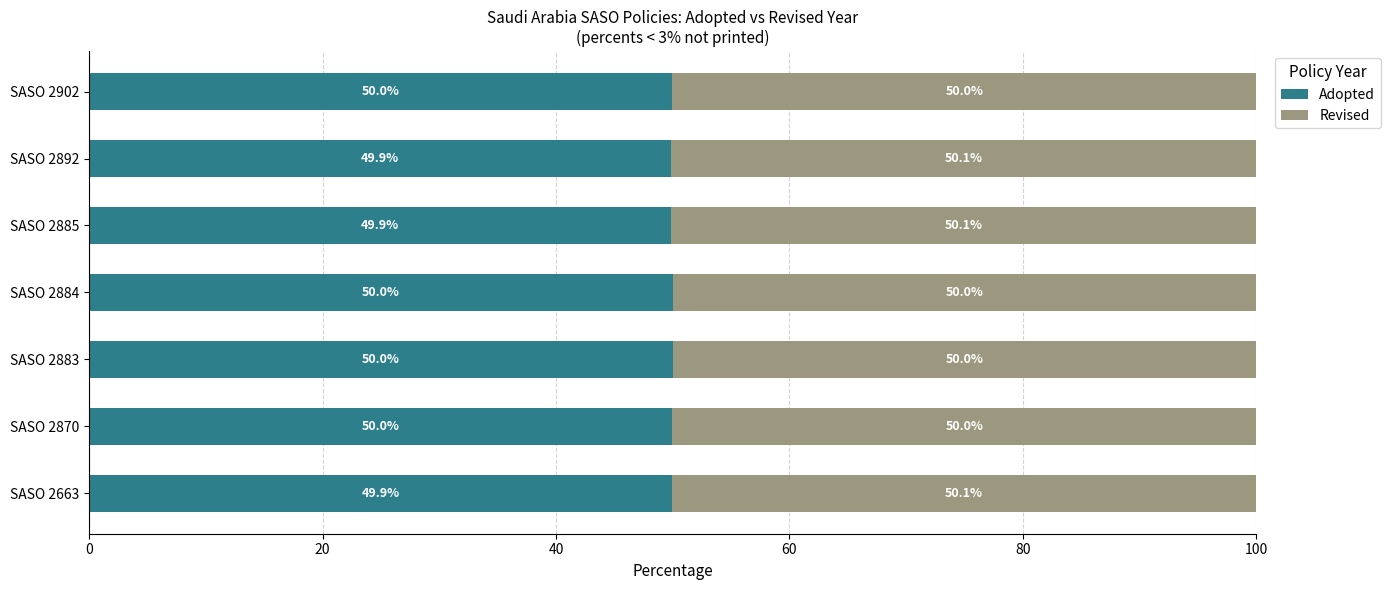

What are all the series names shown in the legend?

Adopted, Revised